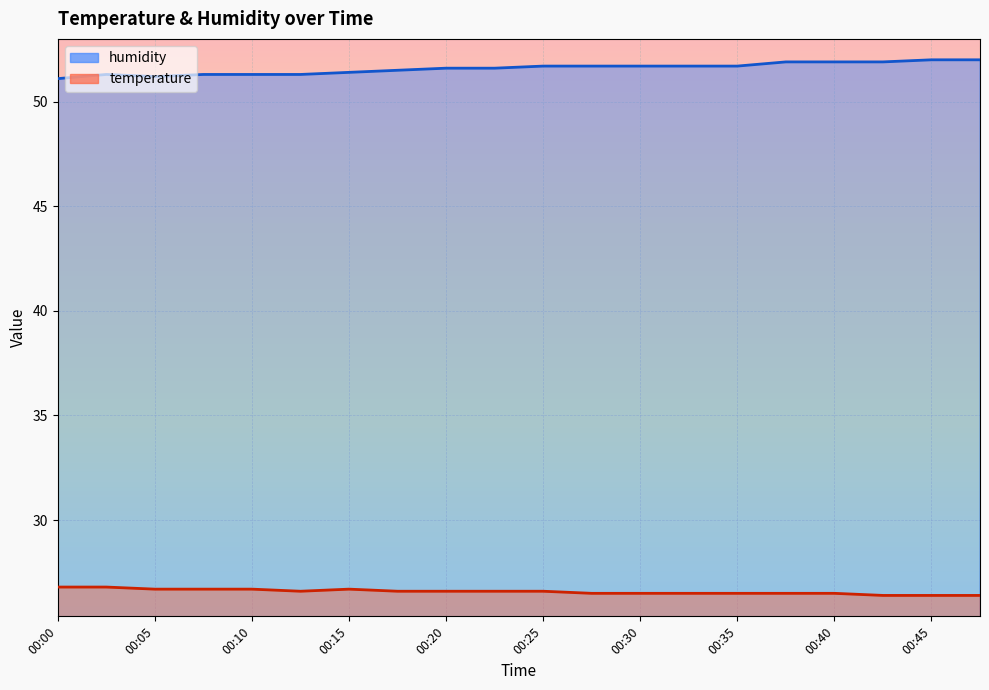

What is the minimum value shown in the chart?

26.4